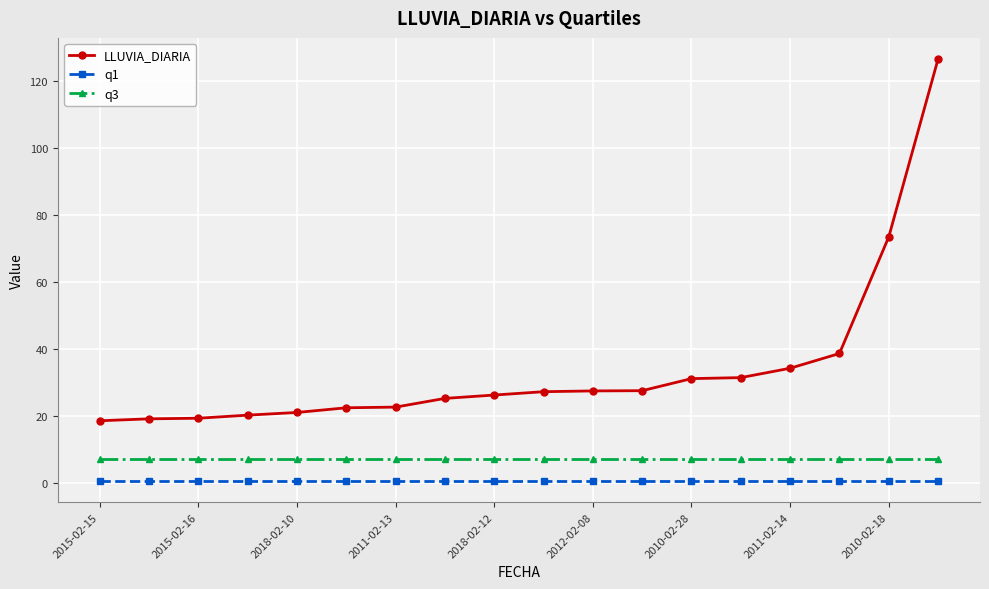

Which series has the widest spread of values?

LLUVIA_DIARIA